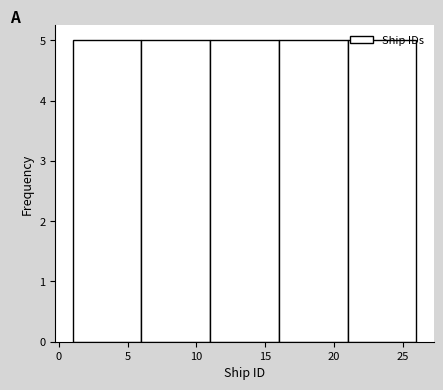

Reading left to right, transcribe this chart: for each bar, give the range it covers on the x-axis and its height. The values are not printed on the chart, so give them approximately, as read against the axis.

1 to 6: 5
6 to 11: 5
11 to 16: 5
16 to 21: 5
21 to 26: 5